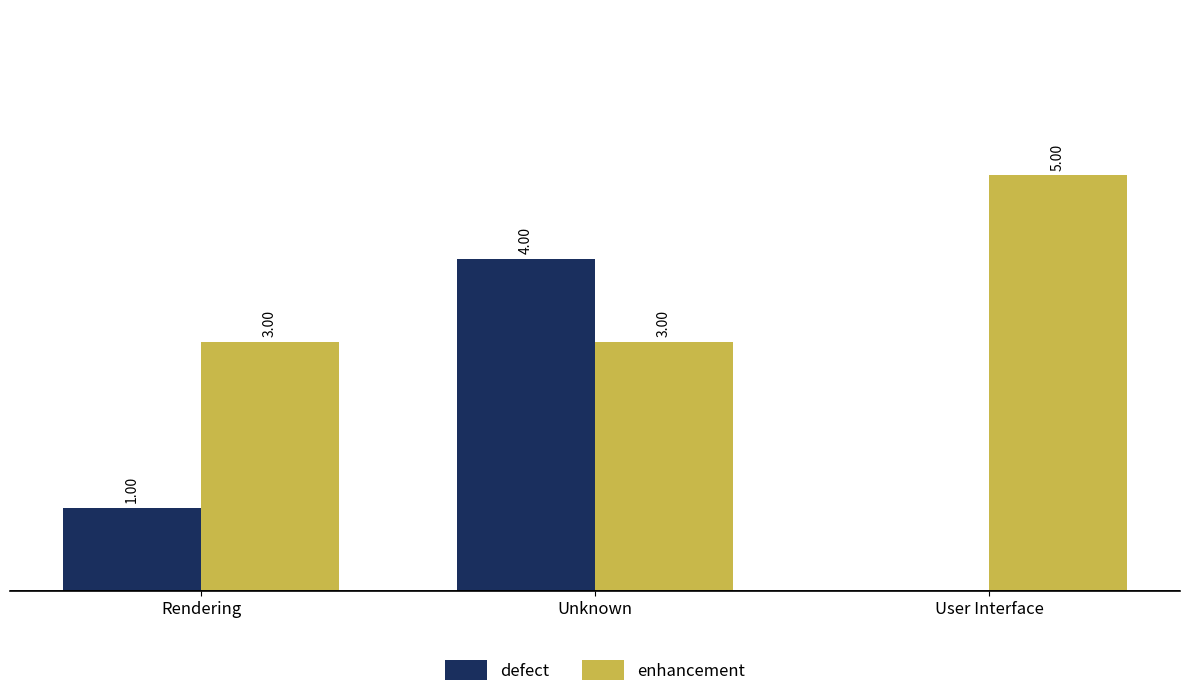

At which label does defect reach its peak?

Unknown